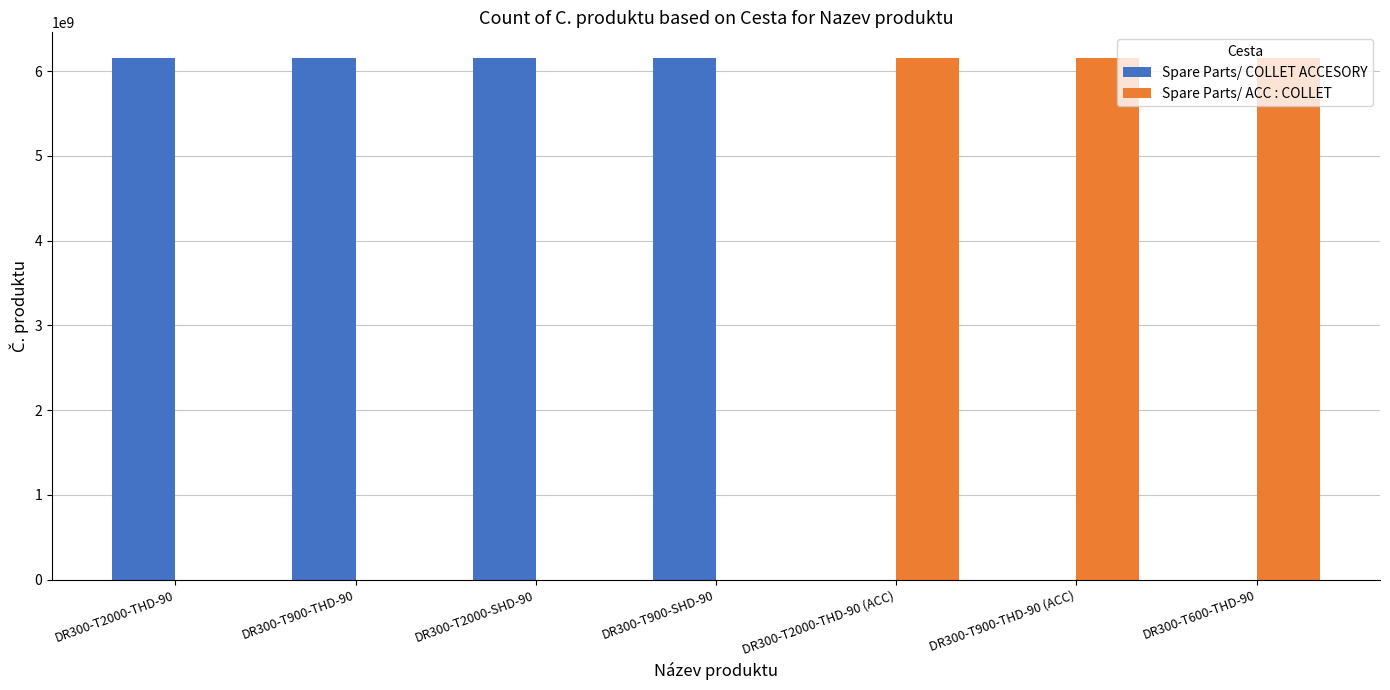

Is the value of Spare Parts/ COLLET ACCESORY at DR300-T900-SHD-90 greater than the value of Spare Parts/ ACC : COLLET at DR300-T2000-SHD-90?

Yes